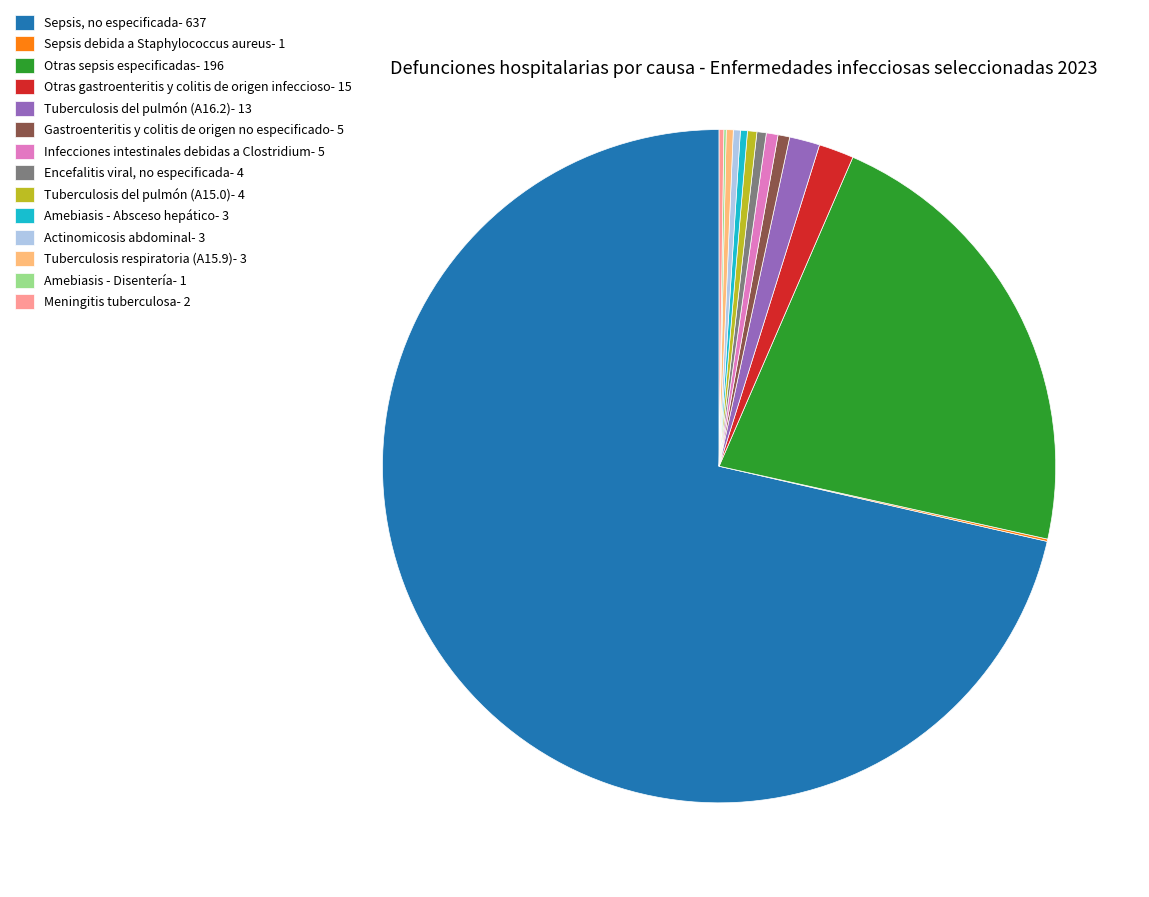

What is the majority slice?

Sepsis, no especificada